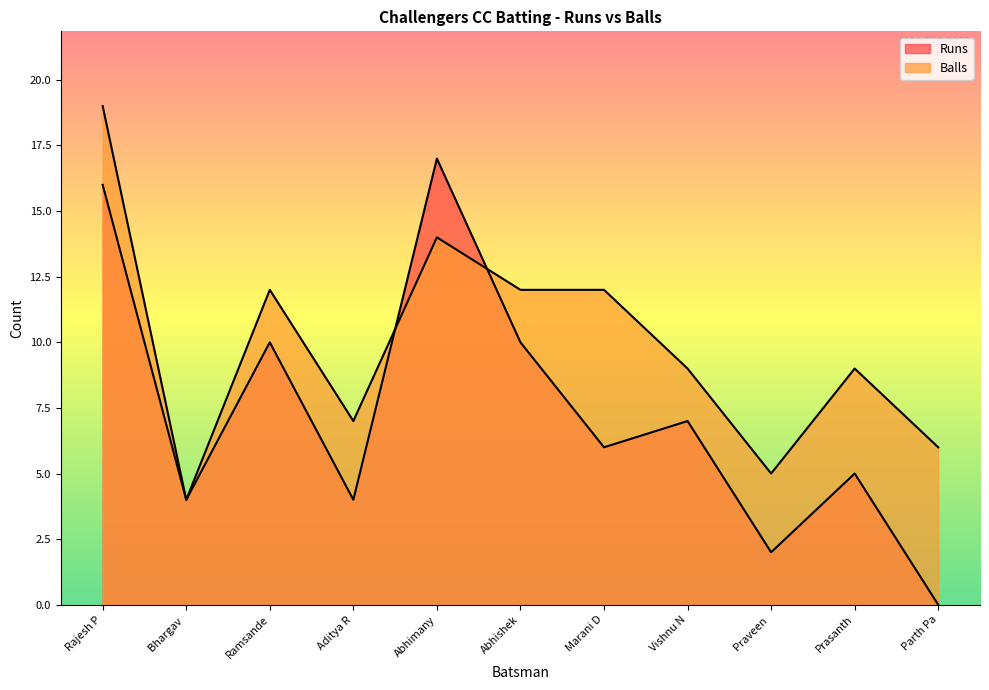

Does the chart have visible grid lines?

No